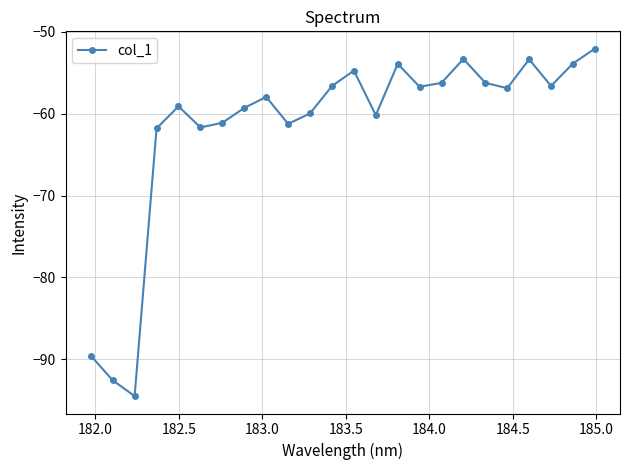

What is the value of the 23rd point from the left?

-53.9